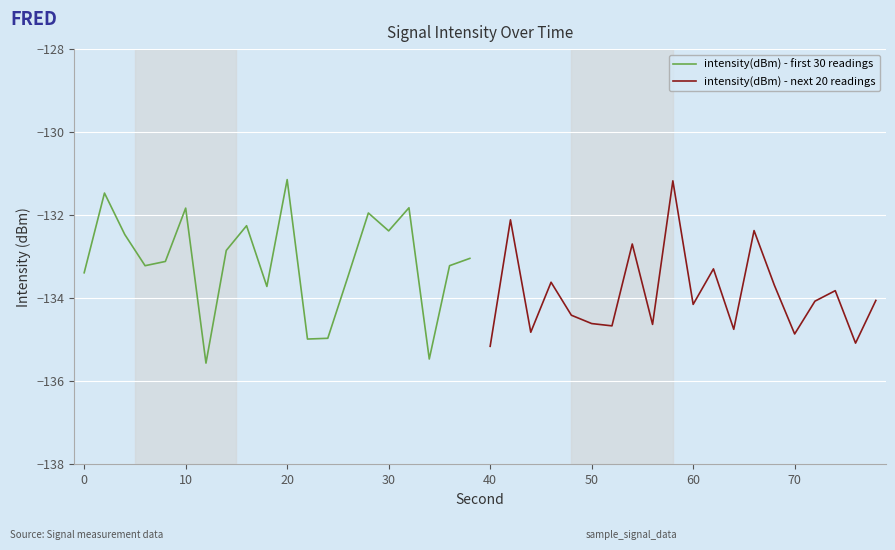

Is it true that intensity(dBm) - first 30 readings equals -30.1 at 0?

False